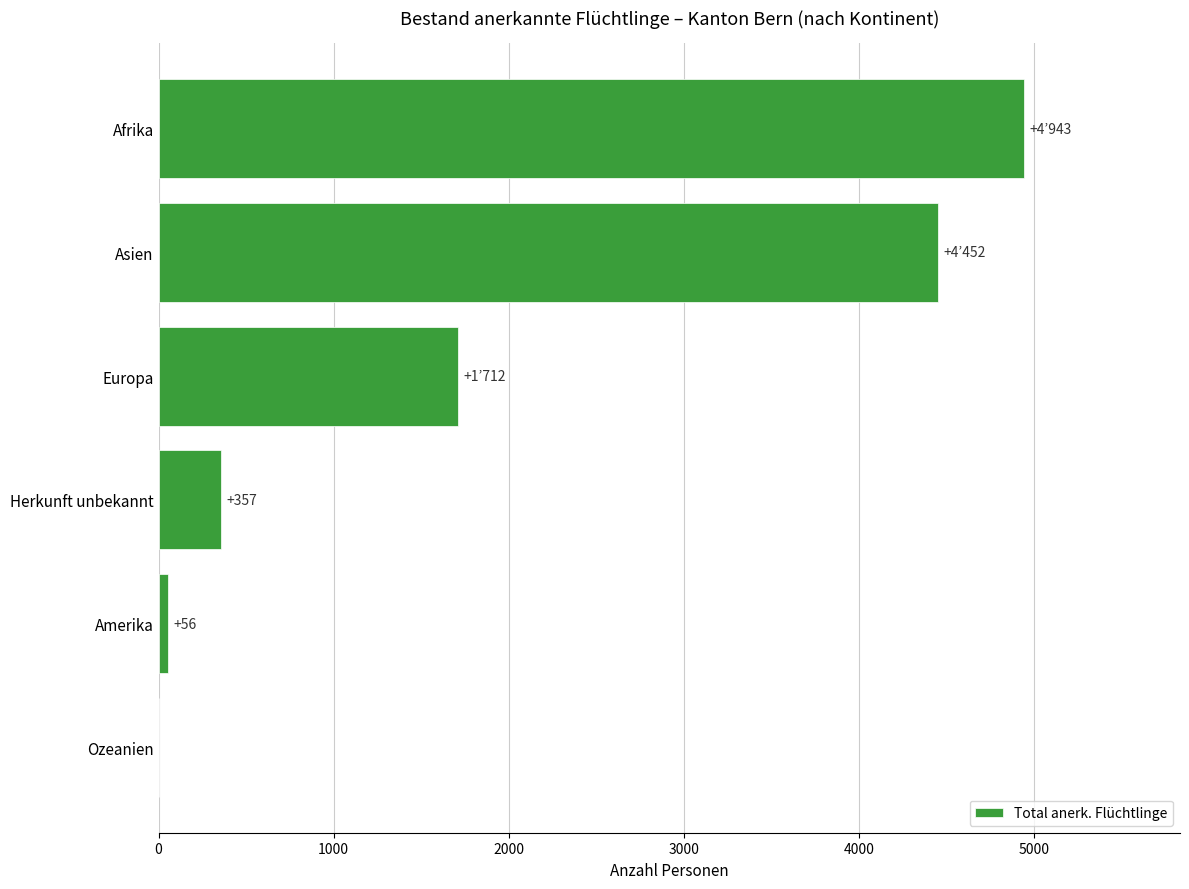

What is the change in value from Herkunft unbekannt to Europa?

+1355